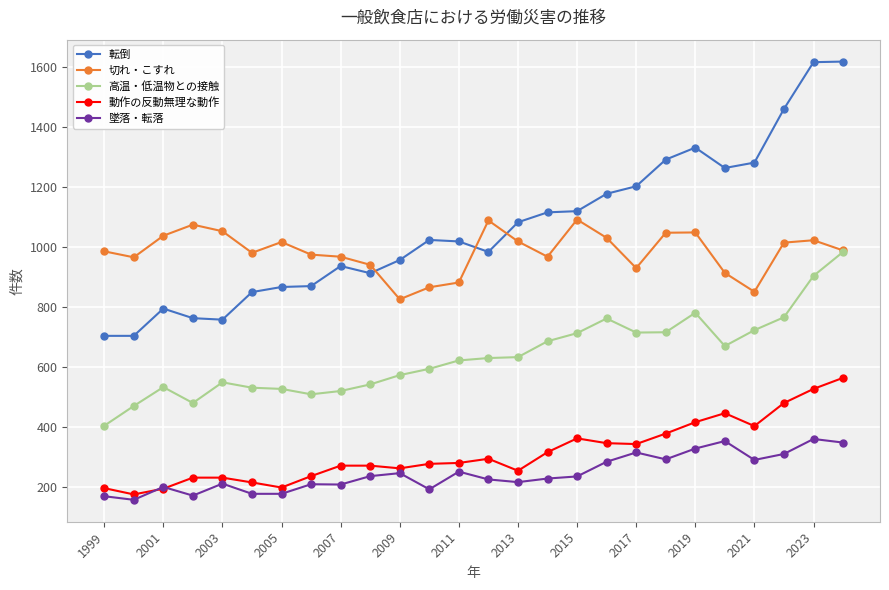

What is the value of the 転倒 point at the 24th from the left?

1461